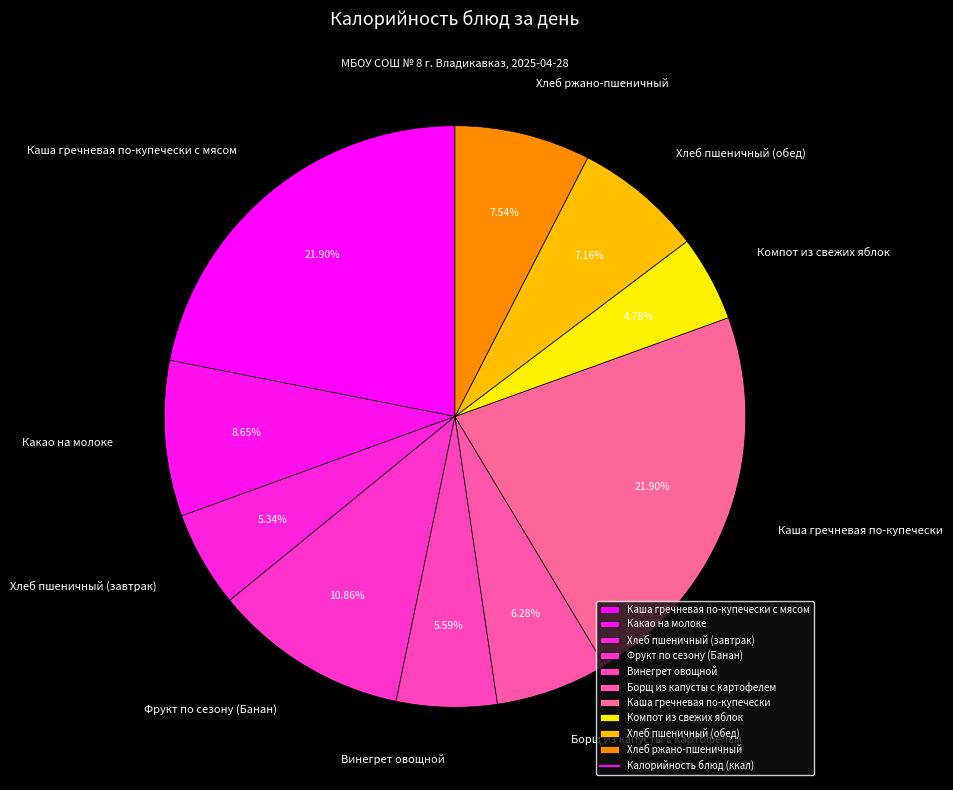

What percentage do Винегрет овощной and Каша гречневая по-купечески together represent?

27.5%